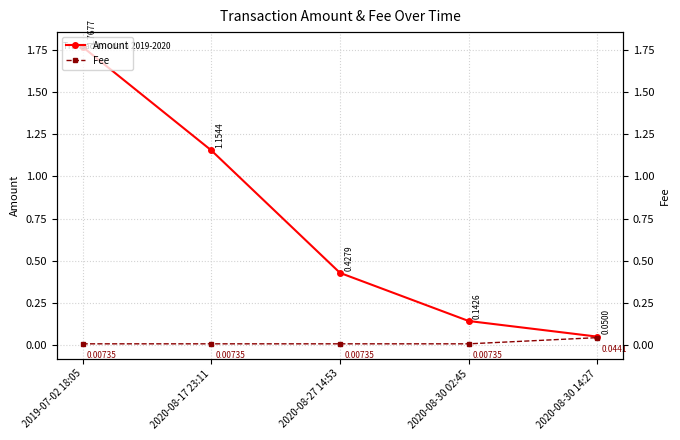

Between 2020-08-27 14:53 and 2020-08-30 02:45, which is larger?

2020-08-27 14:53